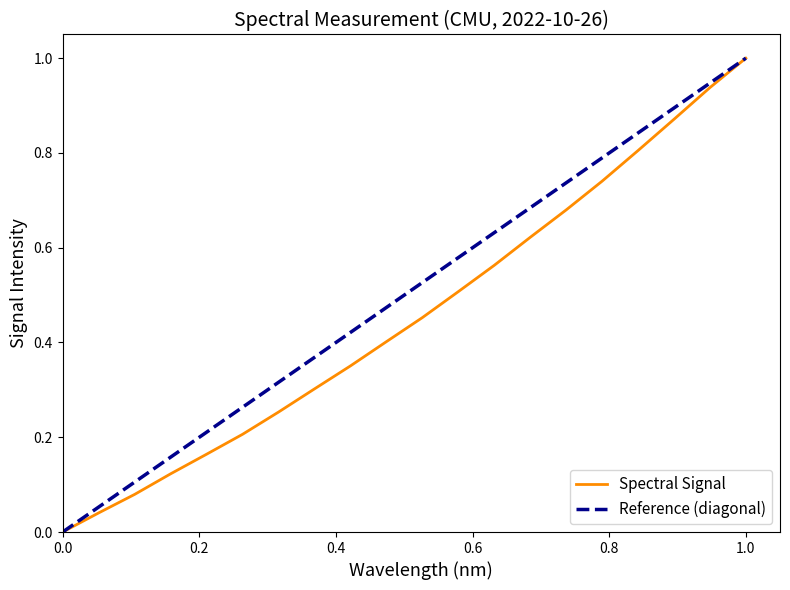

The Spectral Signal series shows 0.0 at 0.0. True or false?

True